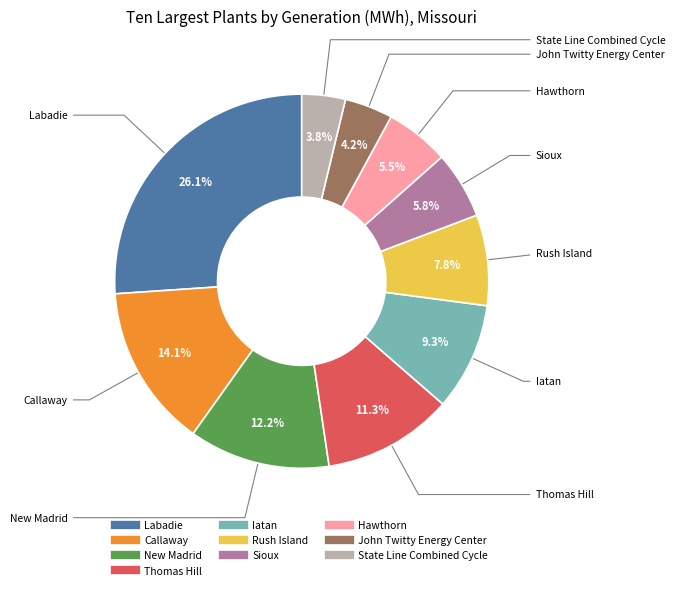

What is the ratio of the value at Sioux to the value at Callaway?

0.4